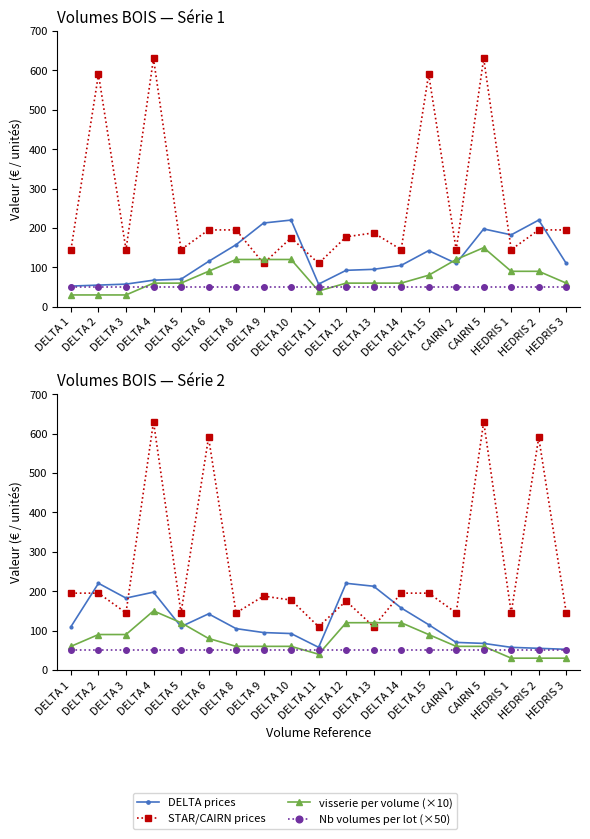

What is the sum of all STAR/CAIRN prices values?

4850.0